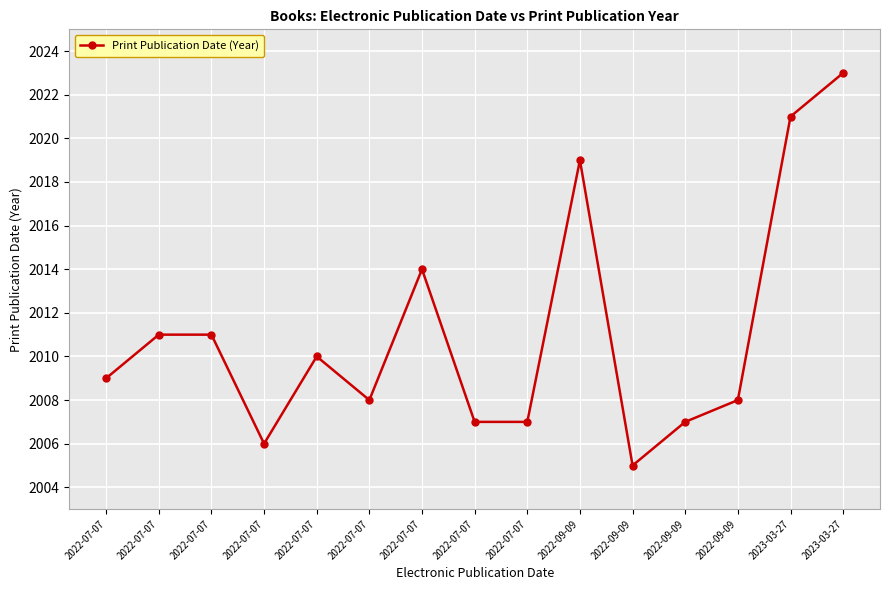

How many interior local valleys (lower than both neighbors) does the data have?

3